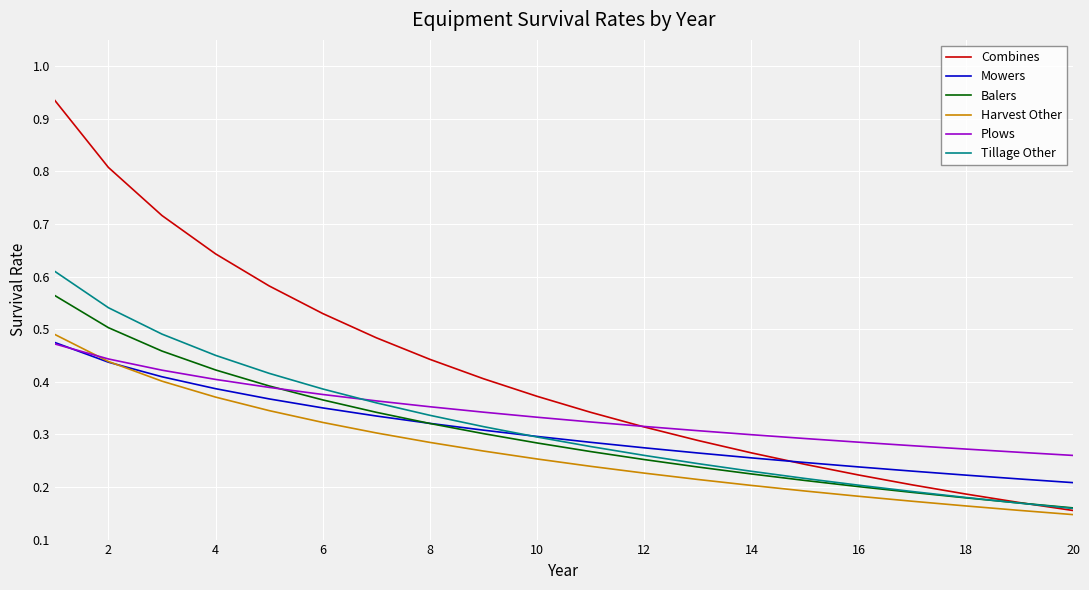

Which series has the largest range (max minus min)?

Combines